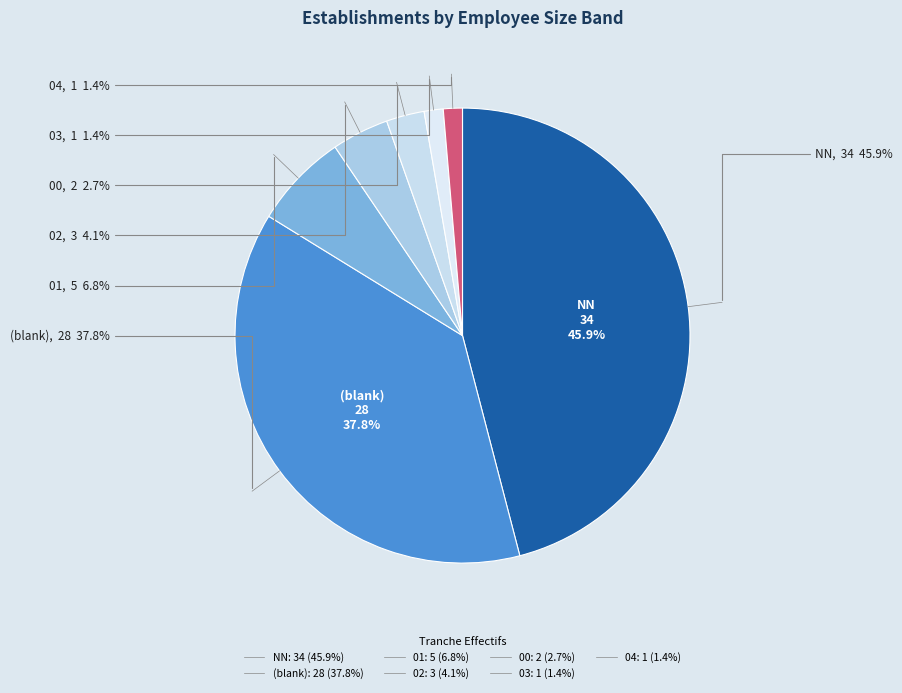

True or false: O accounts for 12% of the total.

False